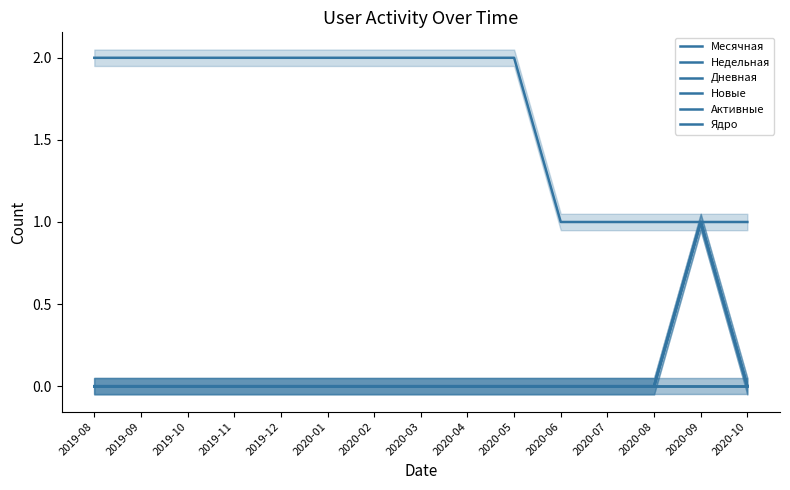

What is the label of the 9th point from the left?

2020-04